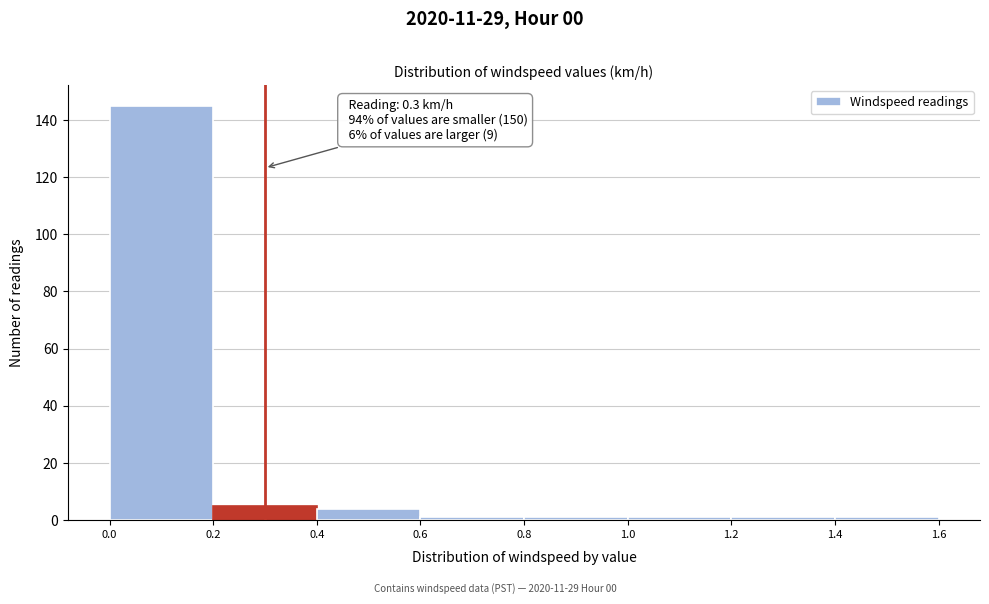

Which range on the x-axis has the tallest bar?

0.0 to 0.2